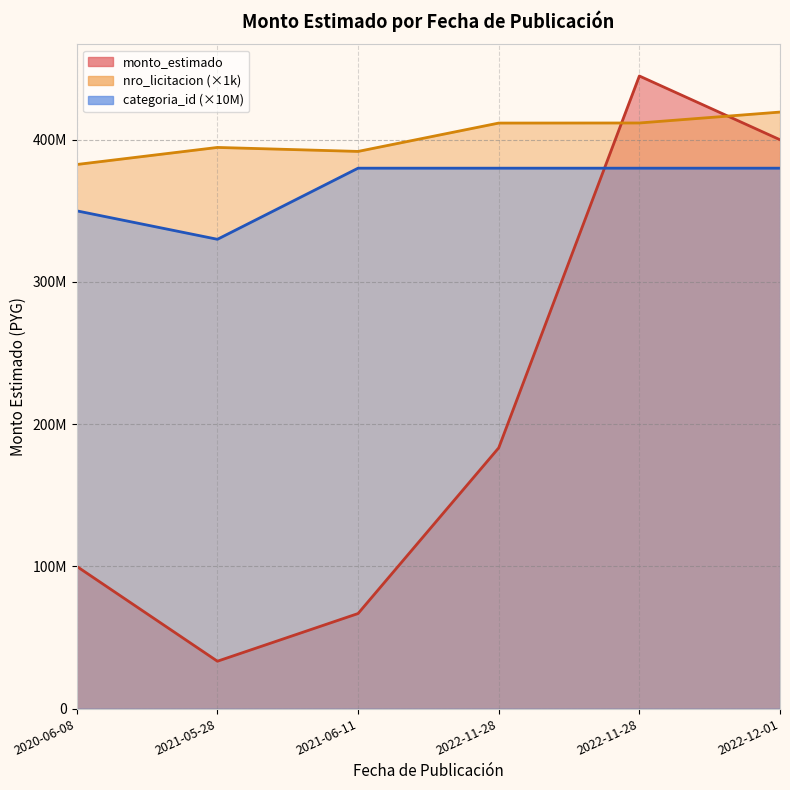

How many data points are less than 183333333?

3